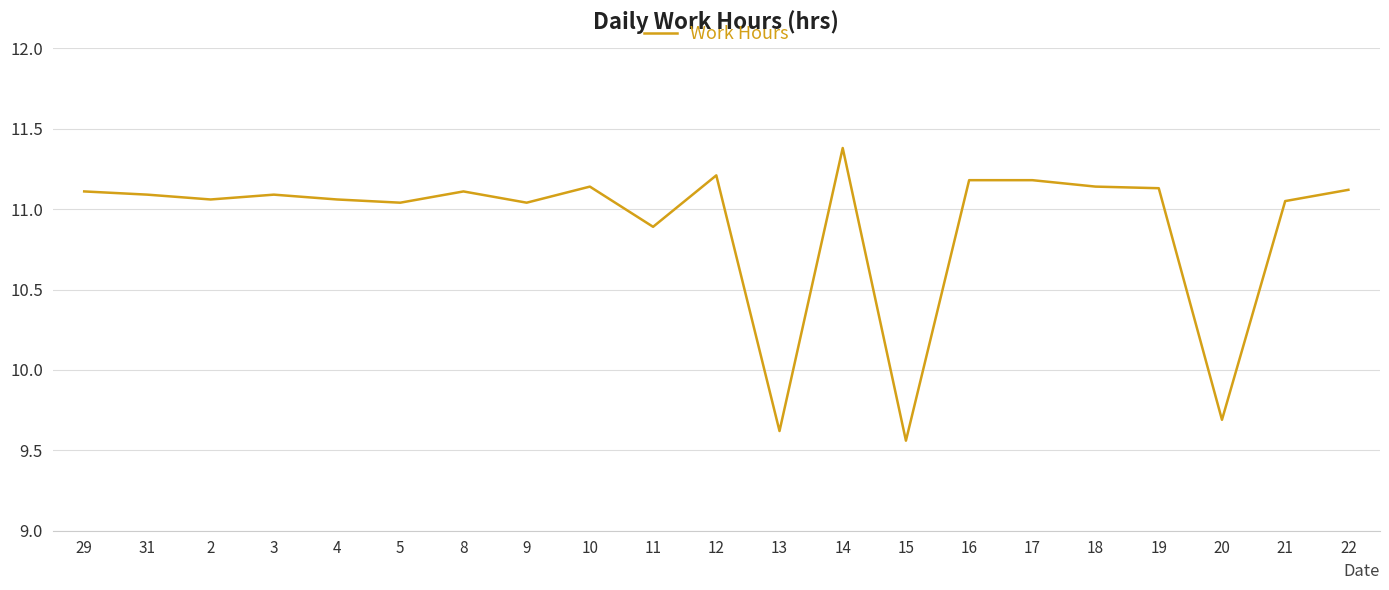

What is the ratio of the value at 8 to the value at 19?

1.0